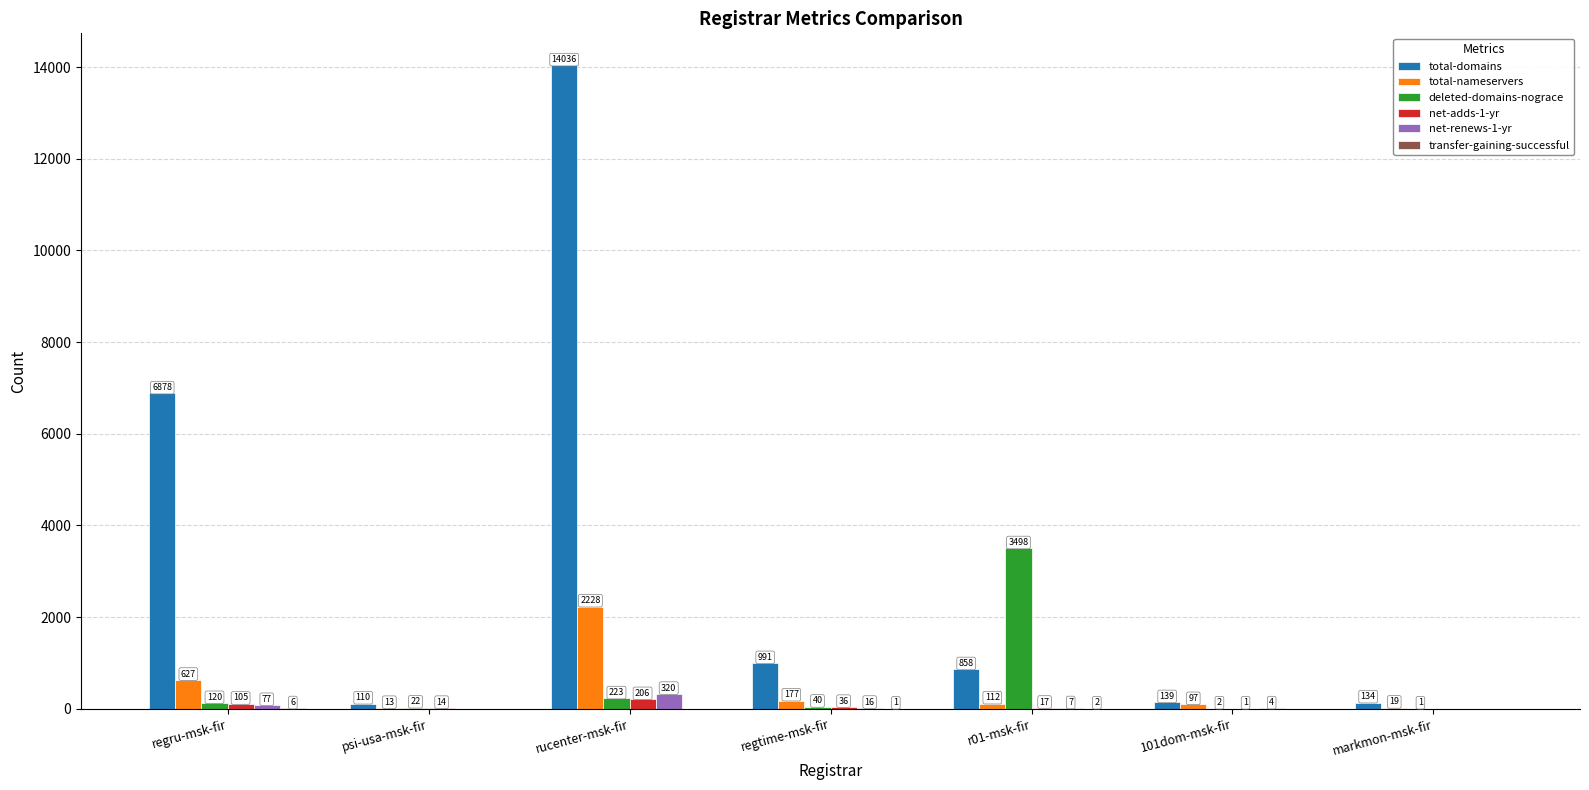

Which series has the largest range (max minus min)?

total-domains